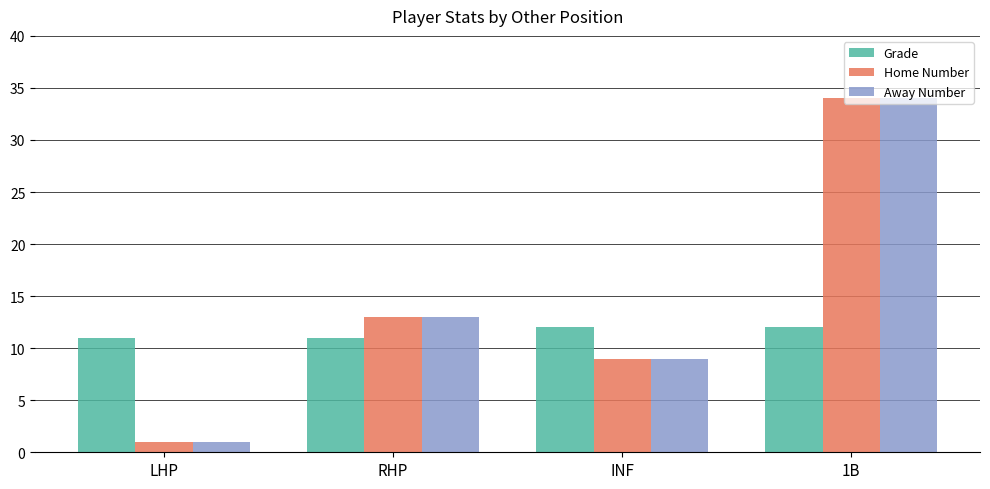

Reading left to right, extract all data points from this chart.

Grade: 11	11	12	12
Home Number: 1	13	9	34
Away Number: 1	13	9	34